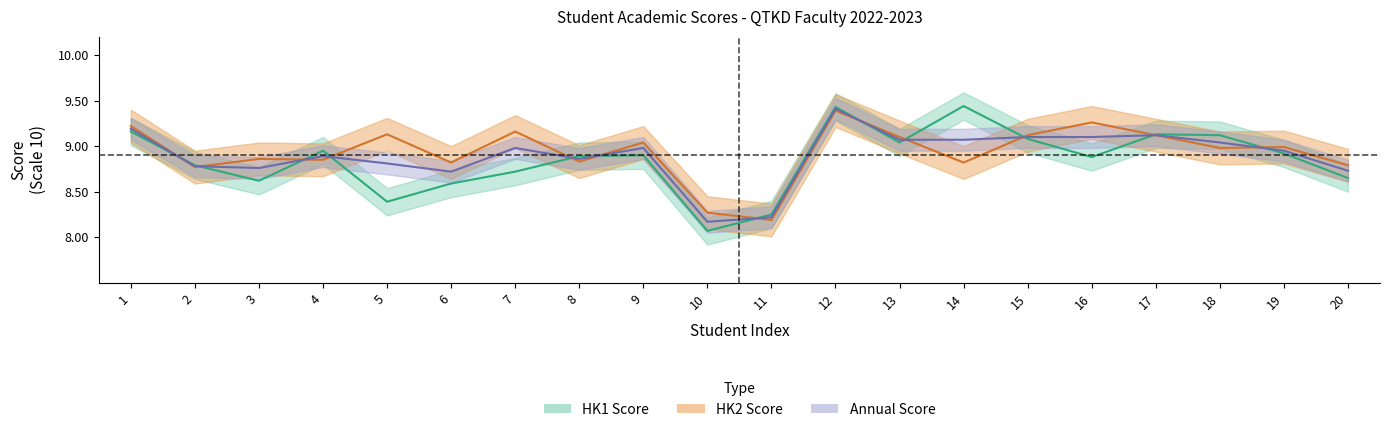

What is the difference between the HK2_Score values at 9 and 1?

0.2